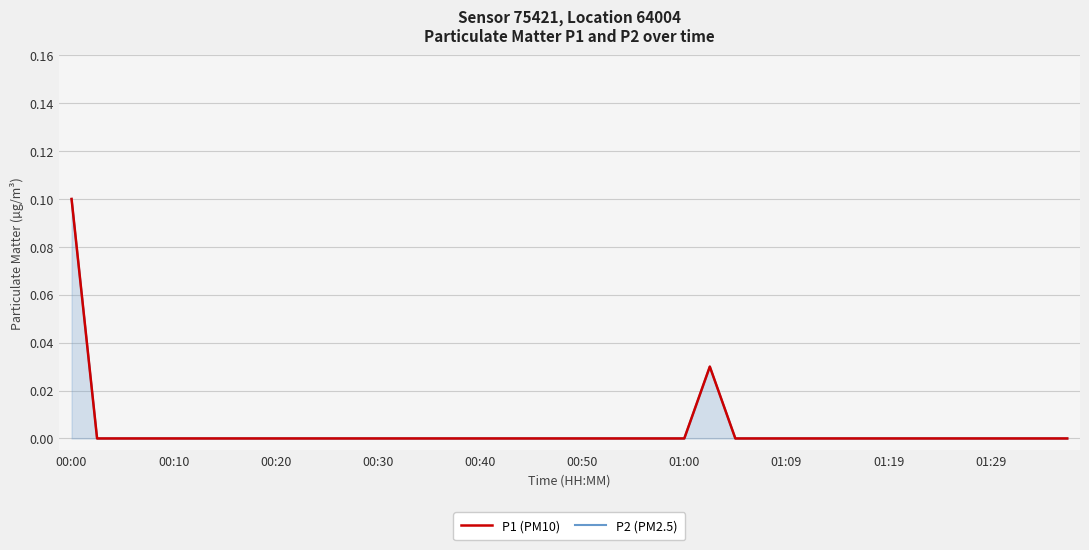

What are all the series names shown in the legend?

P1 (PM10), P2 (PM2.5)